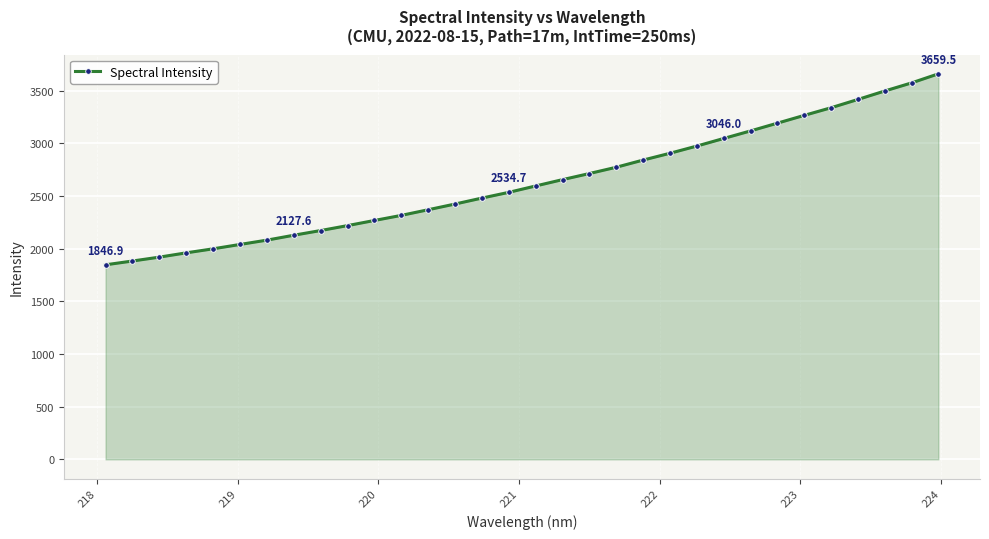

What is the sum of all values?

84200.5